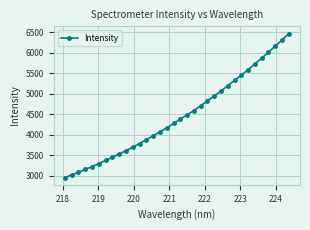

What is the minimum value shown in the chart?

2955.4